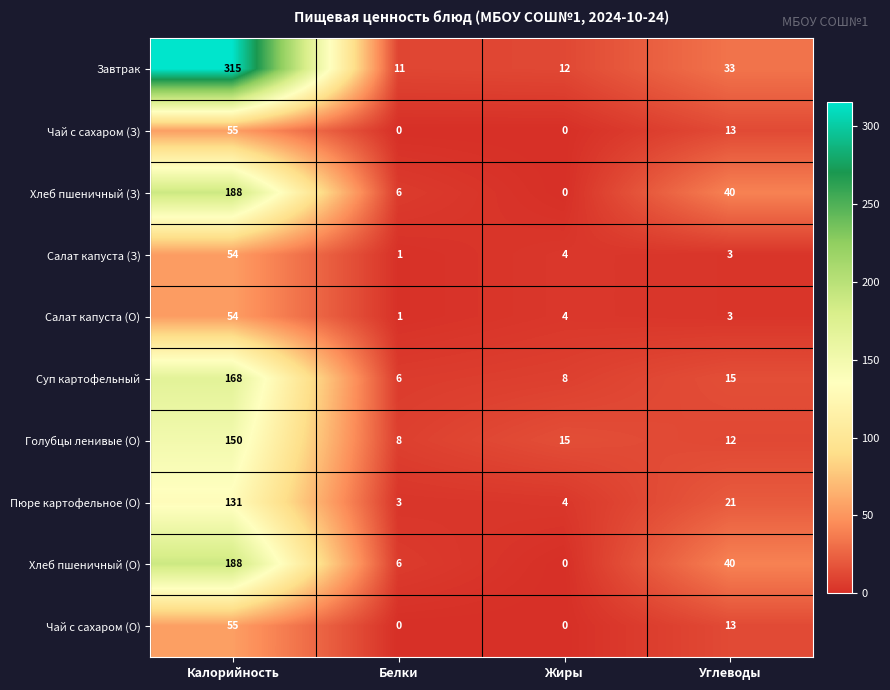

What is the approximate value of Суп картофельный at Калорийность, to the nearest 10?

170